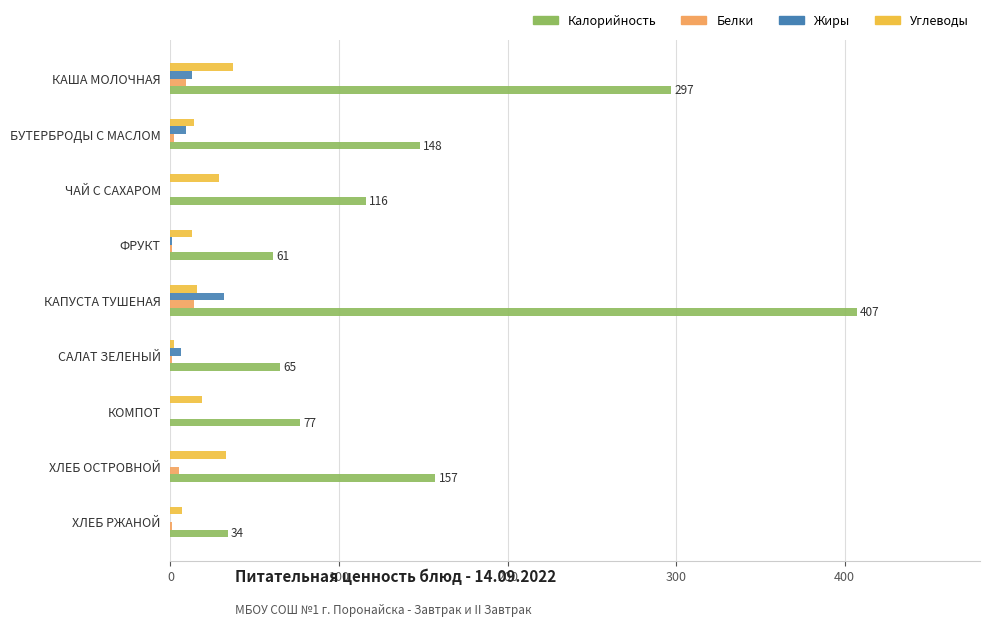

At which category is the sum across all series the highest?

КАПУСТА ТУШЕНАЯ